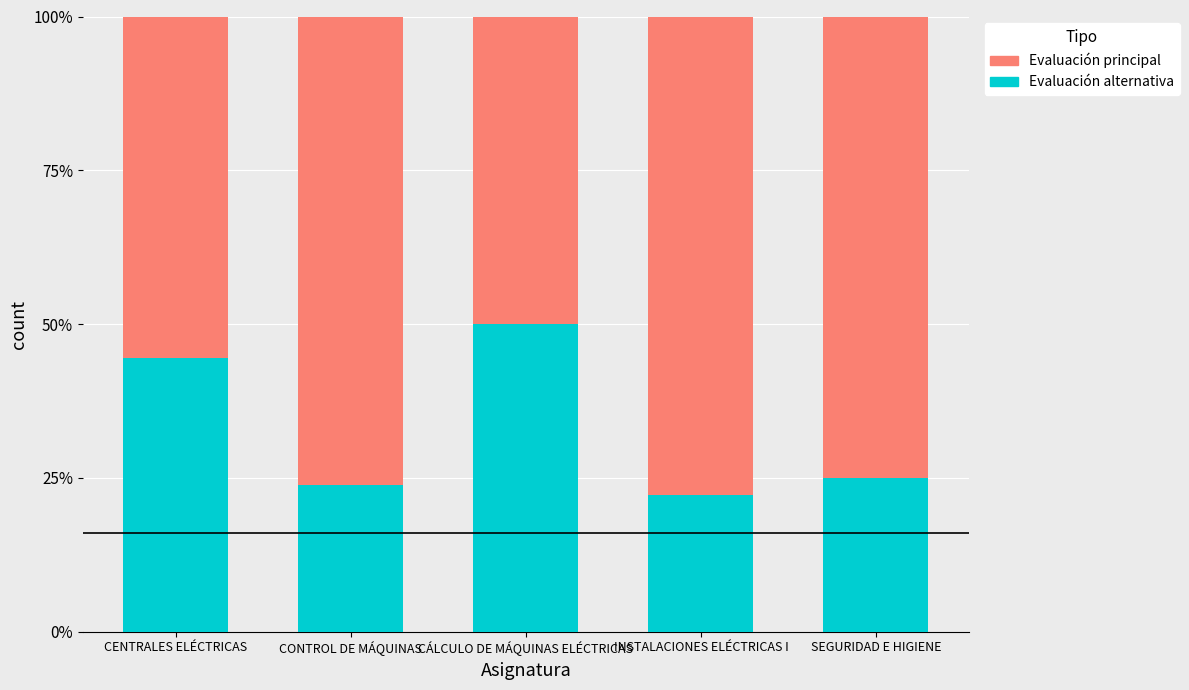

What is the total value across all series at SEGURIDAD E HIGIENE?

100.0